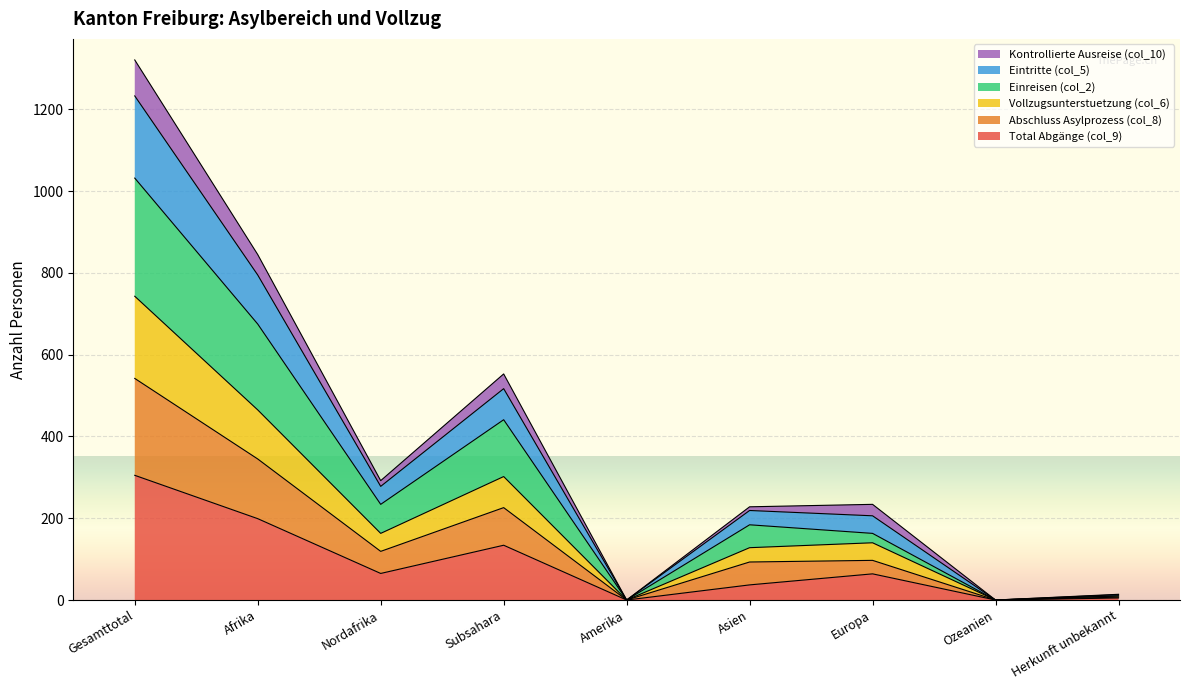

Where is Einreisen (col_2) nearest to the value 516?

Subsahara